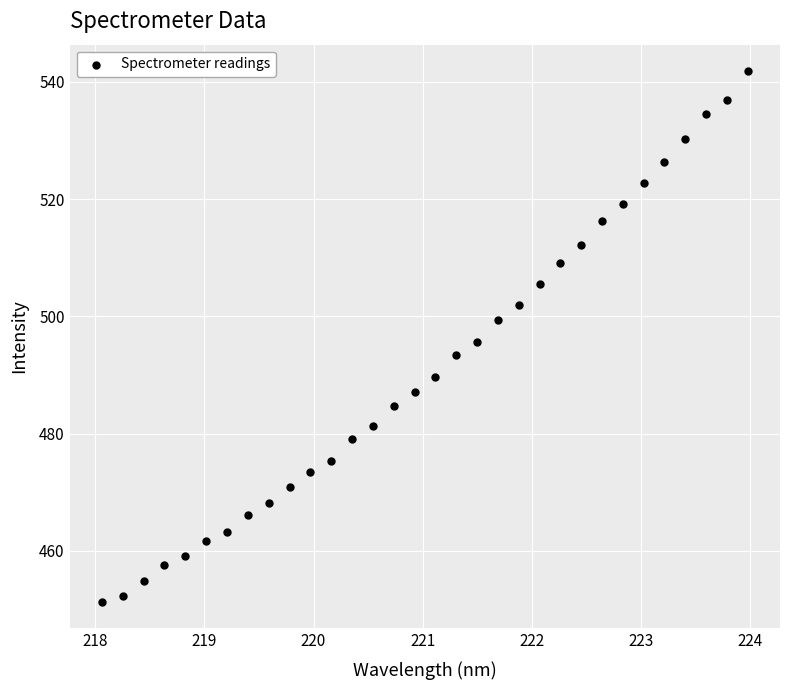

What is the range of X values (max minus min)?

5.9